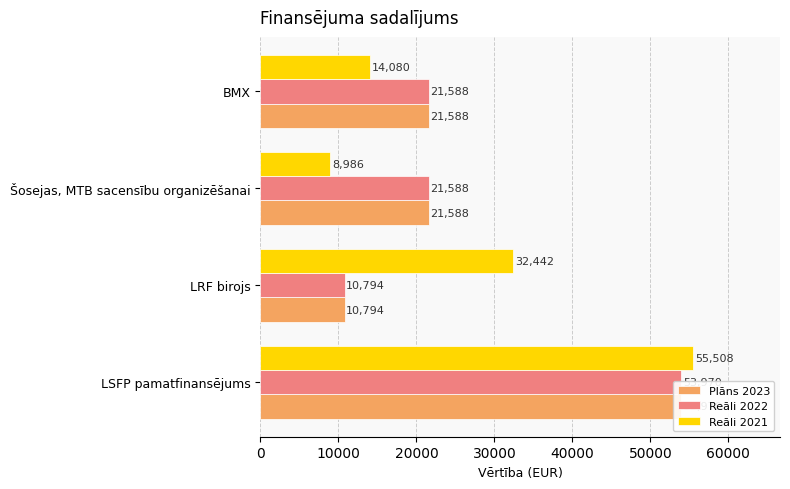

What is the value of the Reāli 2021 bar at the 2nd from the left?

32442